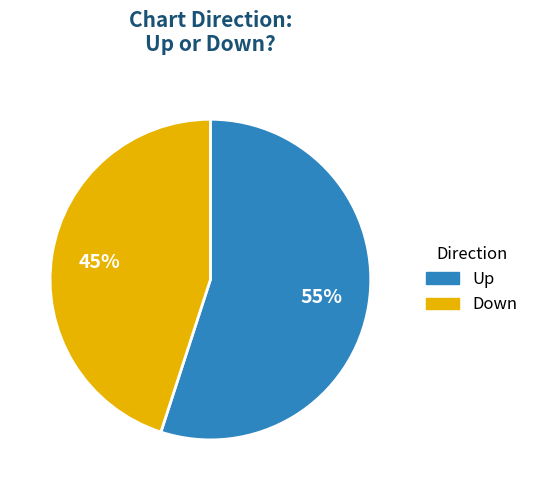

To the nearest percent, what is the difference between the largest and smallest slice percentages?

10%